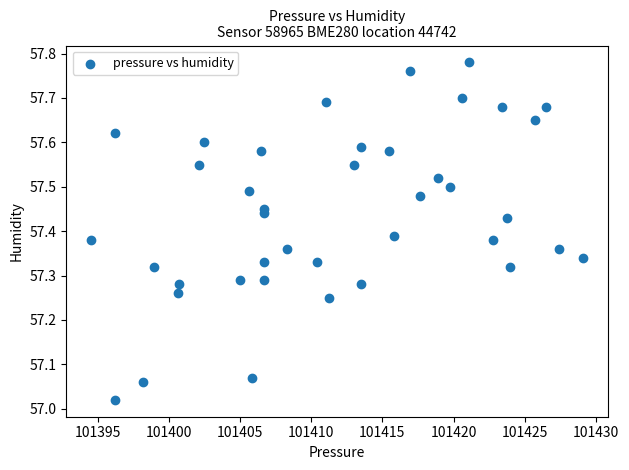

What is the range of X values (max minus min)?

34.6